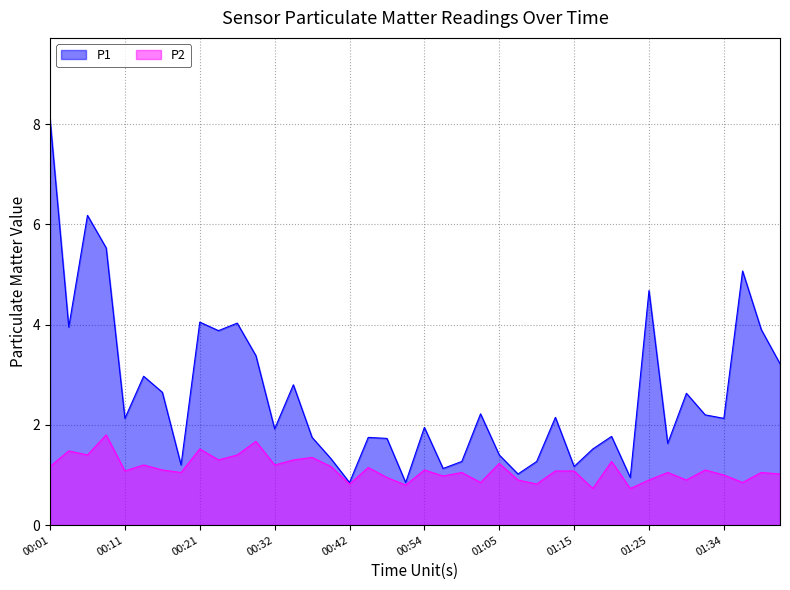

At which category does the chart reach its minimum across all series?

01:17